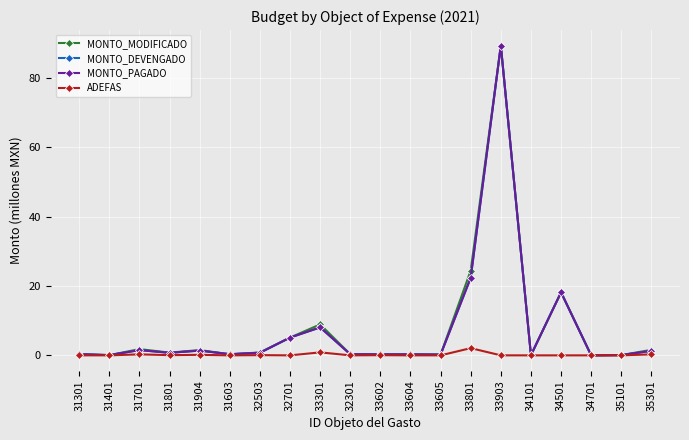

Is this an area chart (filled region under the line)?

No